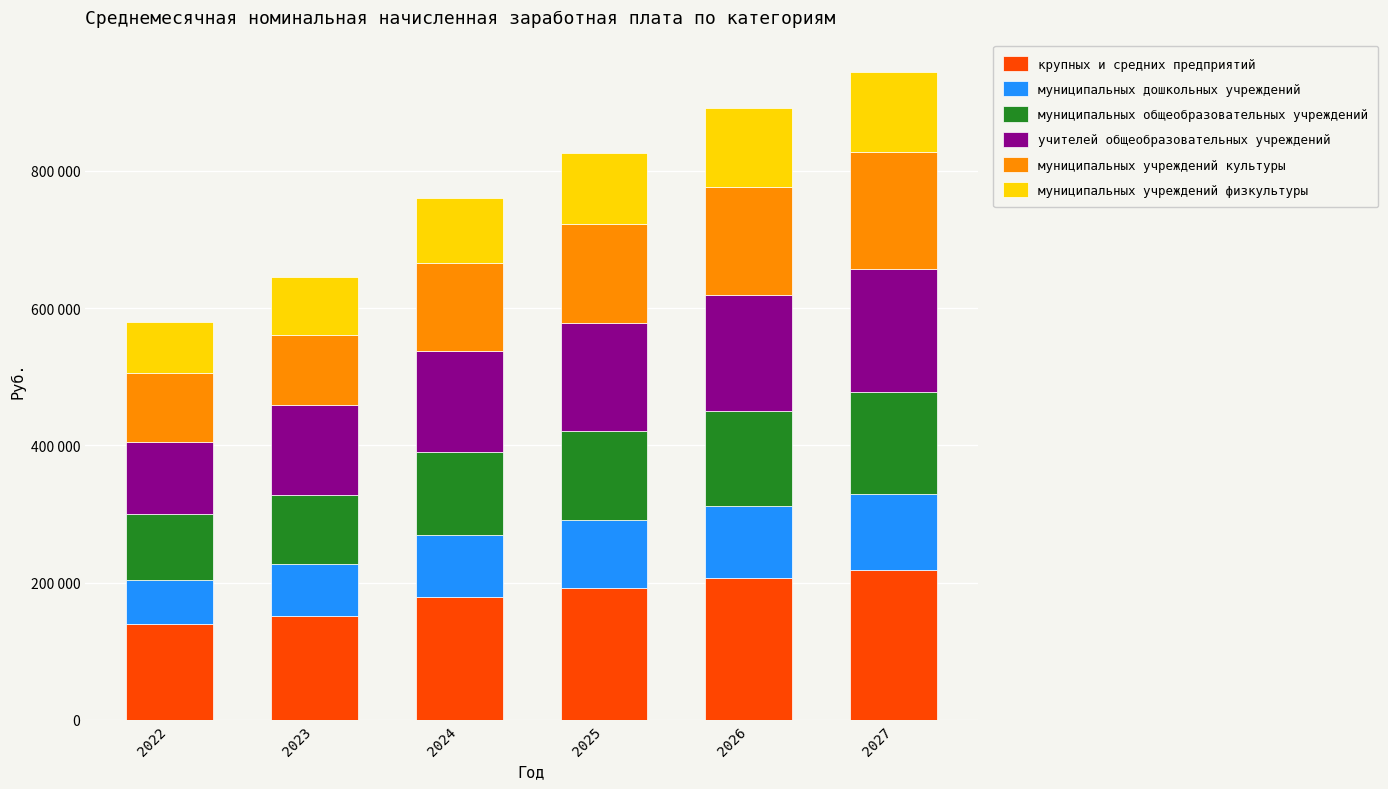

Which has a higher value, 2027 or 2025?

2027